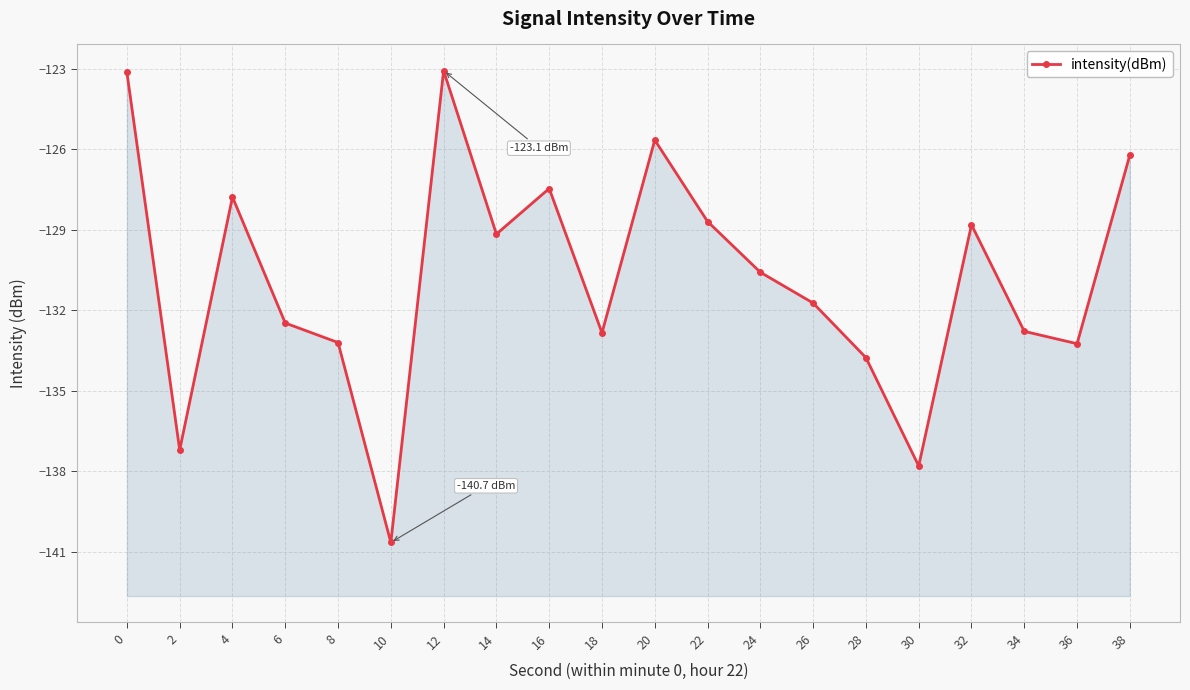

Count the number of values greater than -130.

9